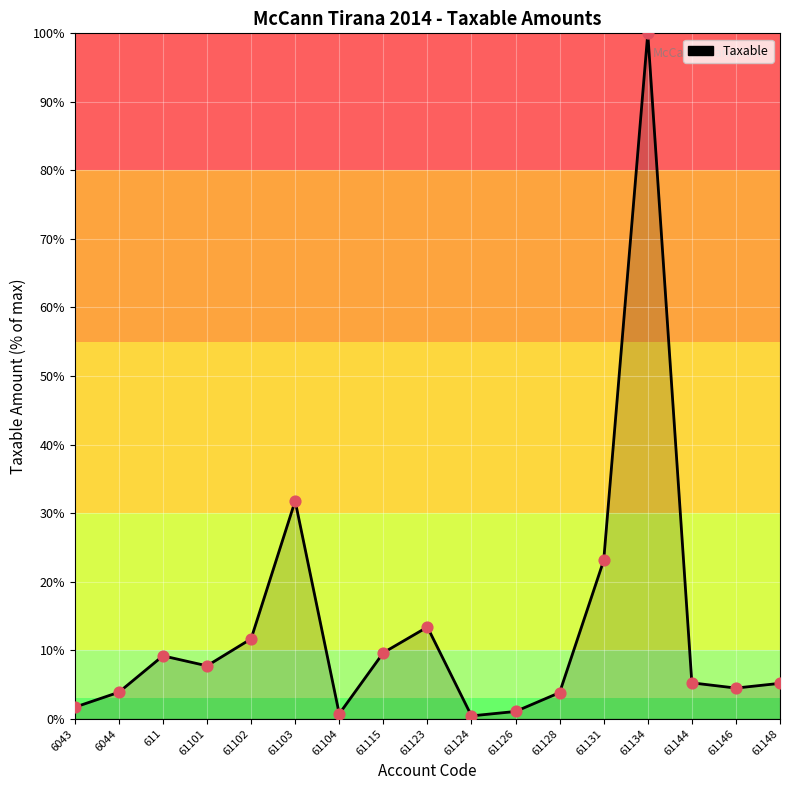

Approximately how many times larger is the value at 61102 compared to 61131?

0.5